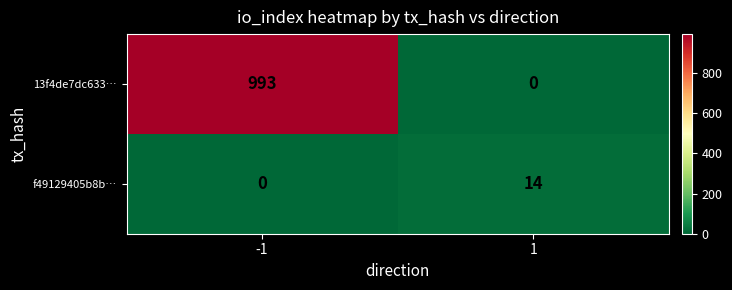

Reading left to right, transcribe all the data shown in this chart.

13f4de7dc633…: -1=993	1=0
f49129405b8b…: -1=0	1=14